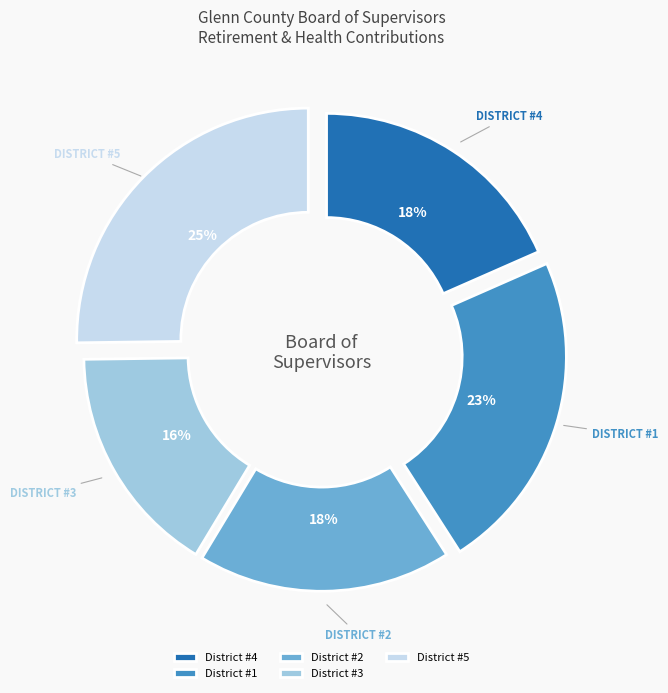

Which category has the biggest portion of the pie?

District #5